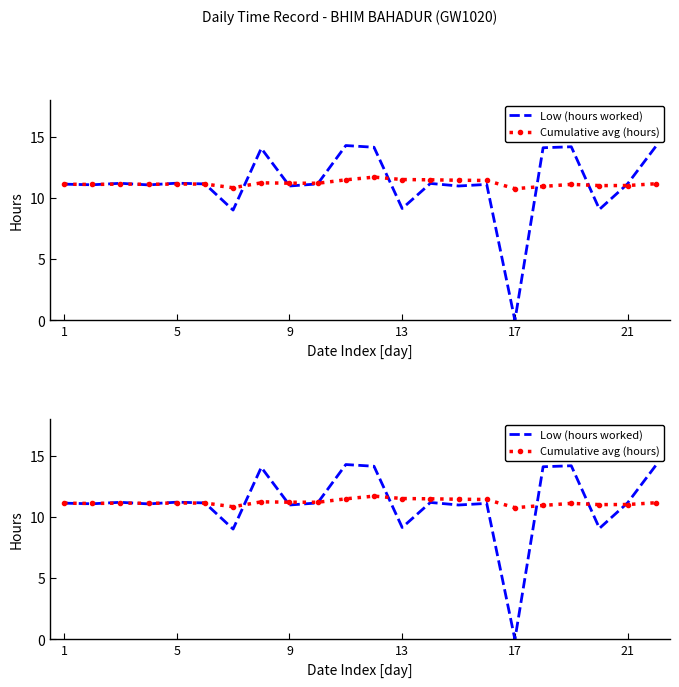

What is the difference between the maximum and second lowest values in the Cumulative avg (hours) series?

0.9